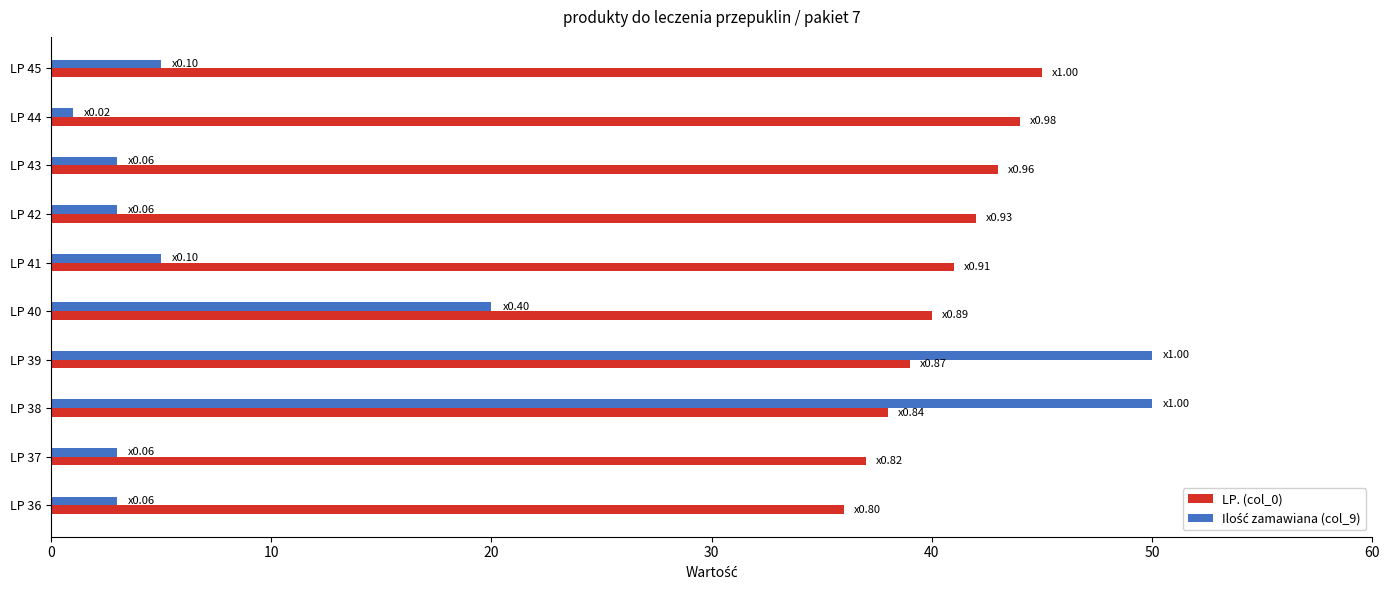

What is the sum of all LP. (col_0) values?

405